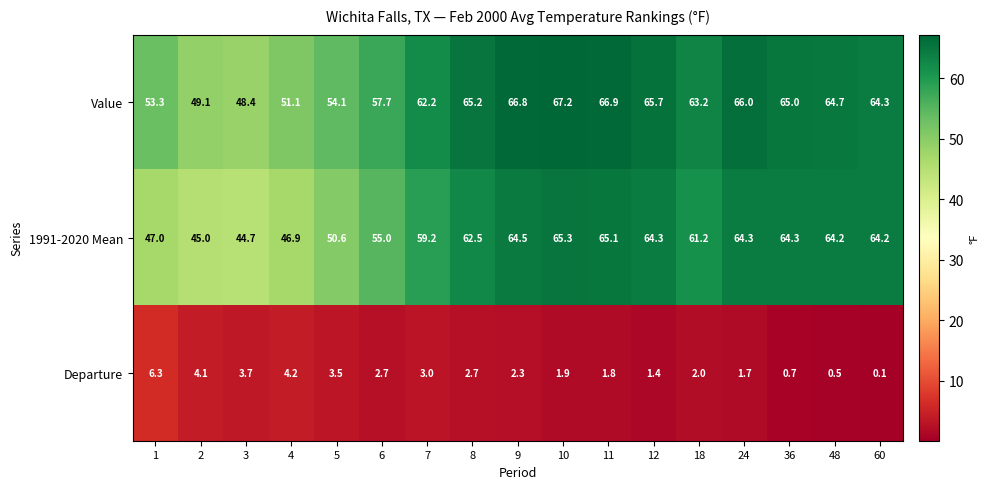

What is the difference between the second highest and second lowest values in the Value series?

17.8